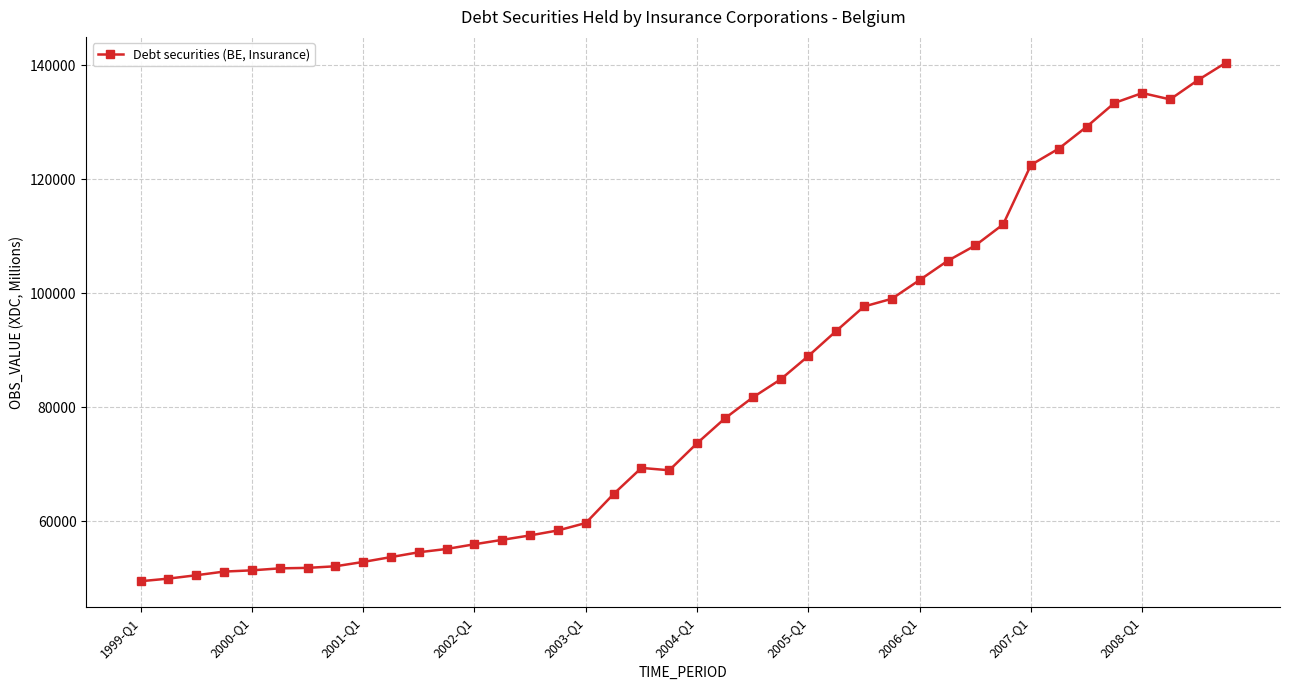

What is the maximum value shown in the chart?

140436.3